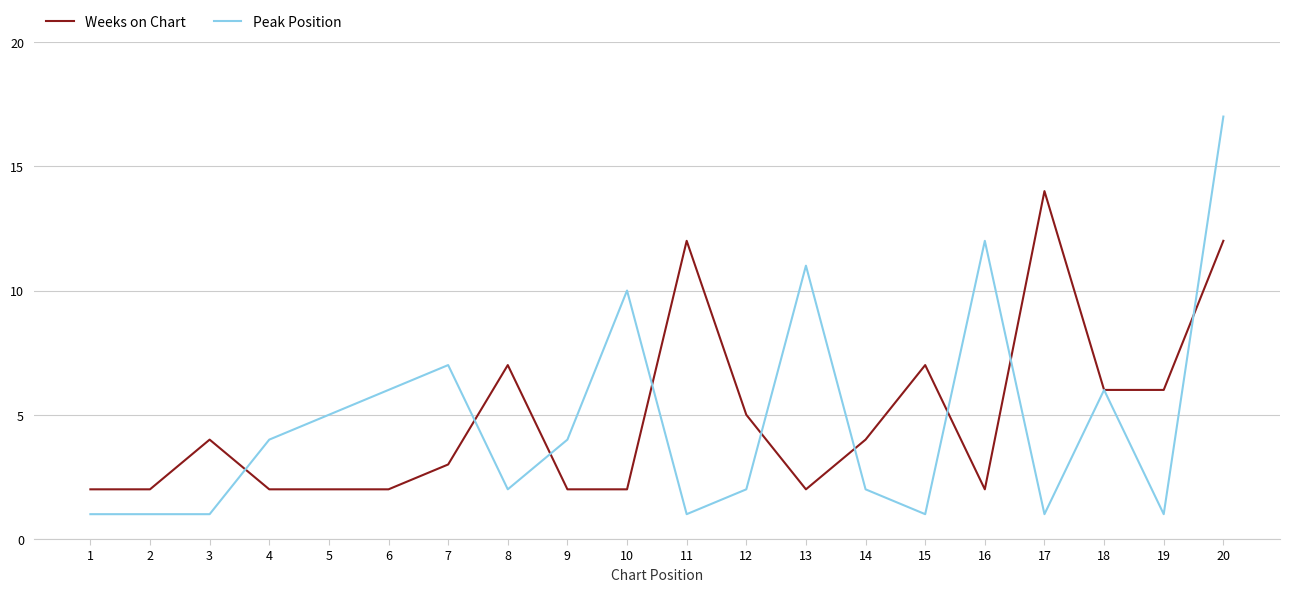

Which category has the highest value in the Weeks on Chart series?

17